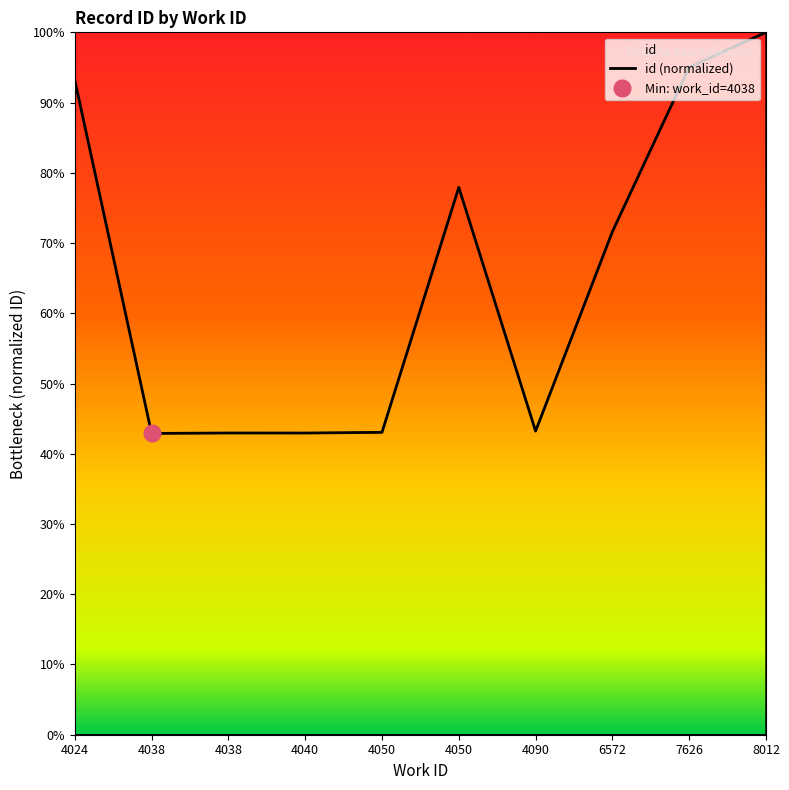

Reading left to right, extract all data points from this chart.

4024=93.2	4038=42.9	4038=43.0	4040=43.0	4050=43.0	4050=77.9	4090=43.2	6572=71.6	7626=95.0	8012=100.0